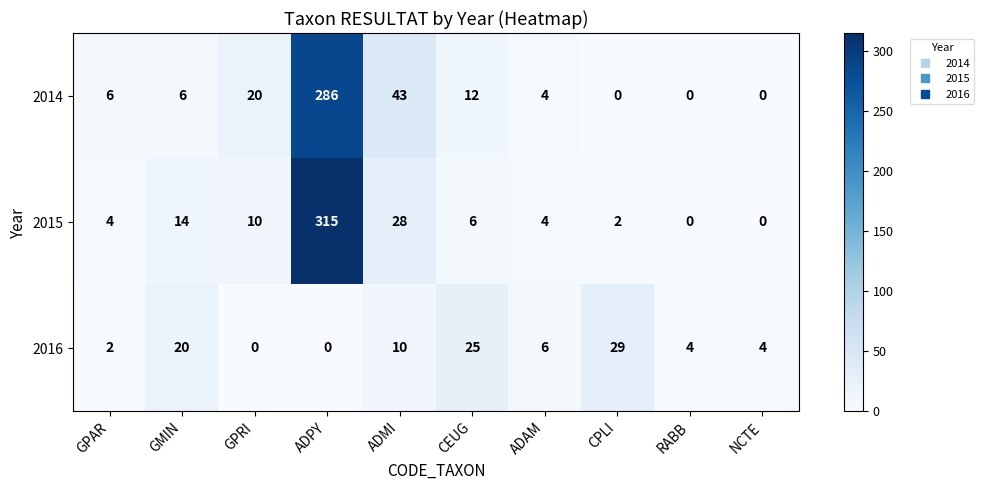

Which category has the highest value in the 2016 series?

CPLI